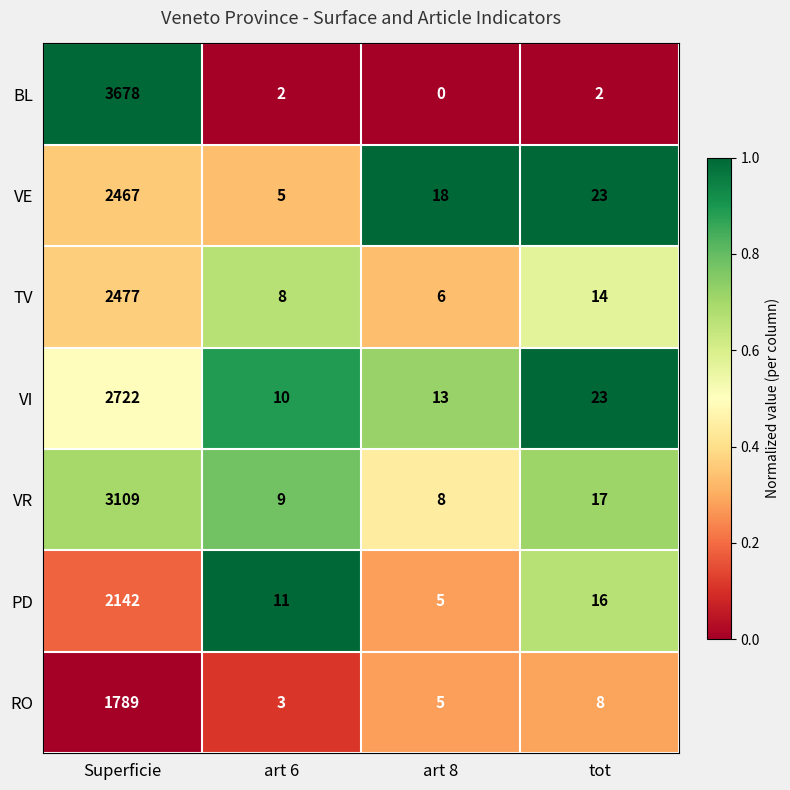

What is the maximum value shown in the chart?

3678